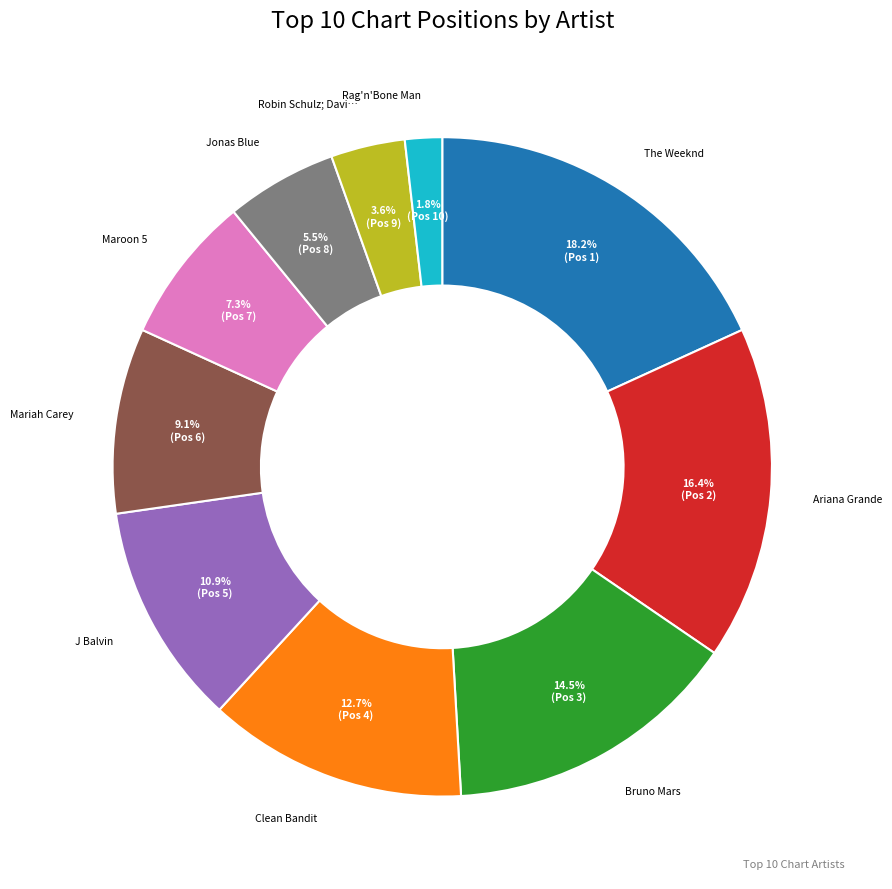

How many slices are in this pie chart?

10